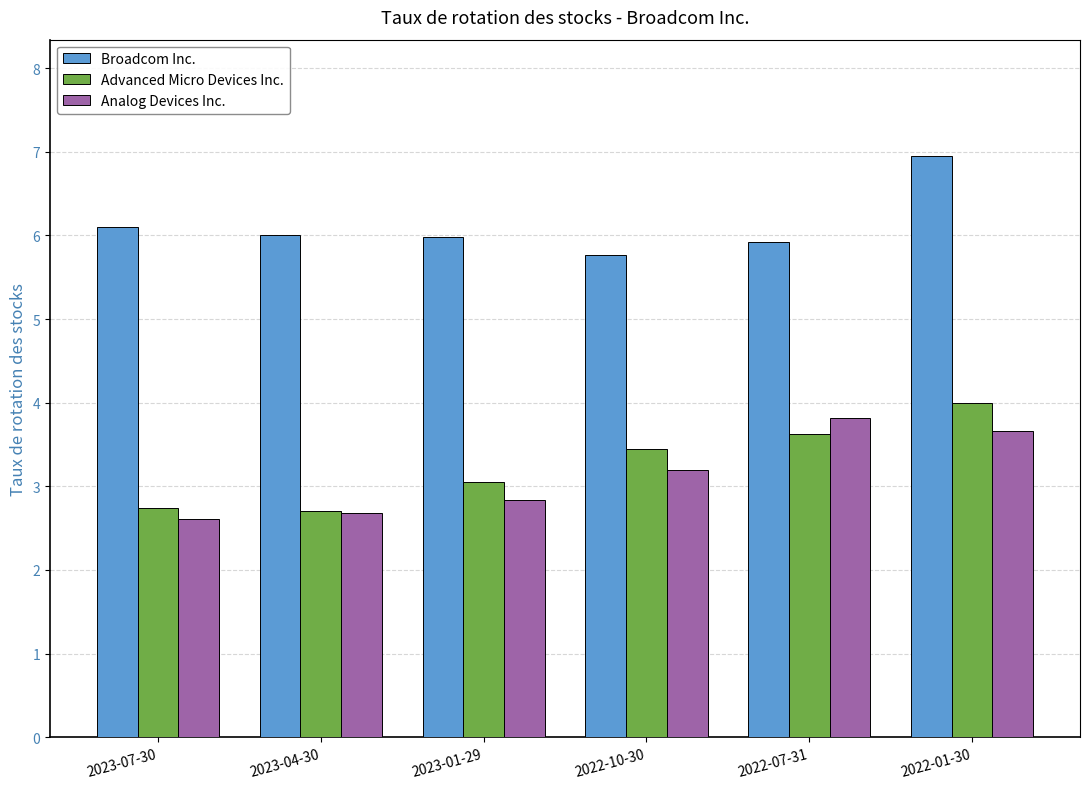

Rank the series by their maximum value, from lowest to highest.

Analog Devices Inc., Advanced Micro Devices Inc., Broadcom Inc.